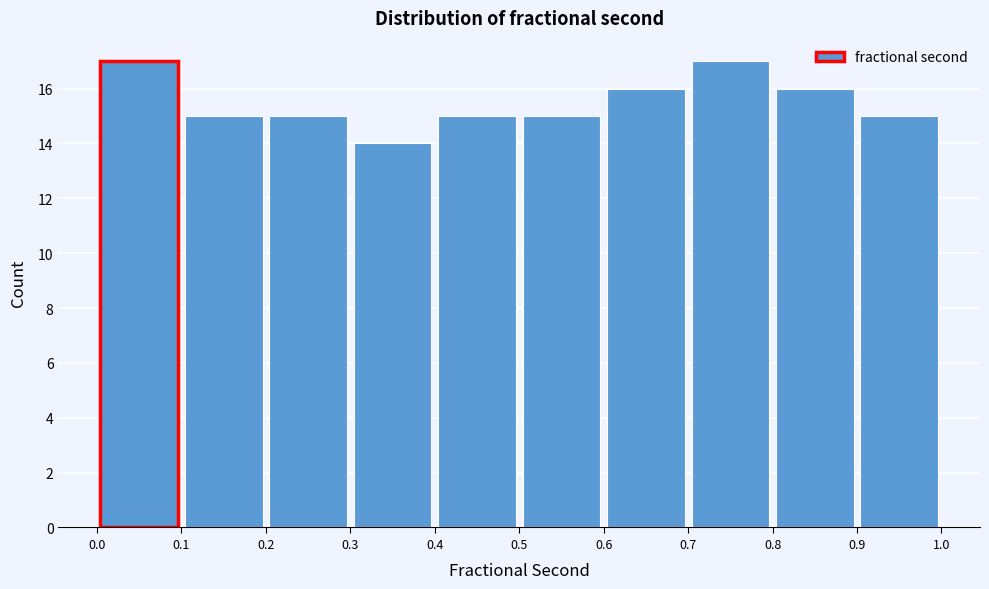

Reading left to right, transcribe this chart: for each bar, give the range it covers on the x-axis and its height. The values are not printed on the chart, so give them approximately, as read against the axis.

0.0 to 0.1: 17
0.1 to 0.2: 15
0.2 to 0.3: 15
0.3 to 0.4: 14
0.4 to 0.5: 15
0.5 to 0.6: 15
0.6 to 0.7: 16
0.7 to 0.8: 17
0.8 to 0.9: 16
0.9 to 1.0: 15